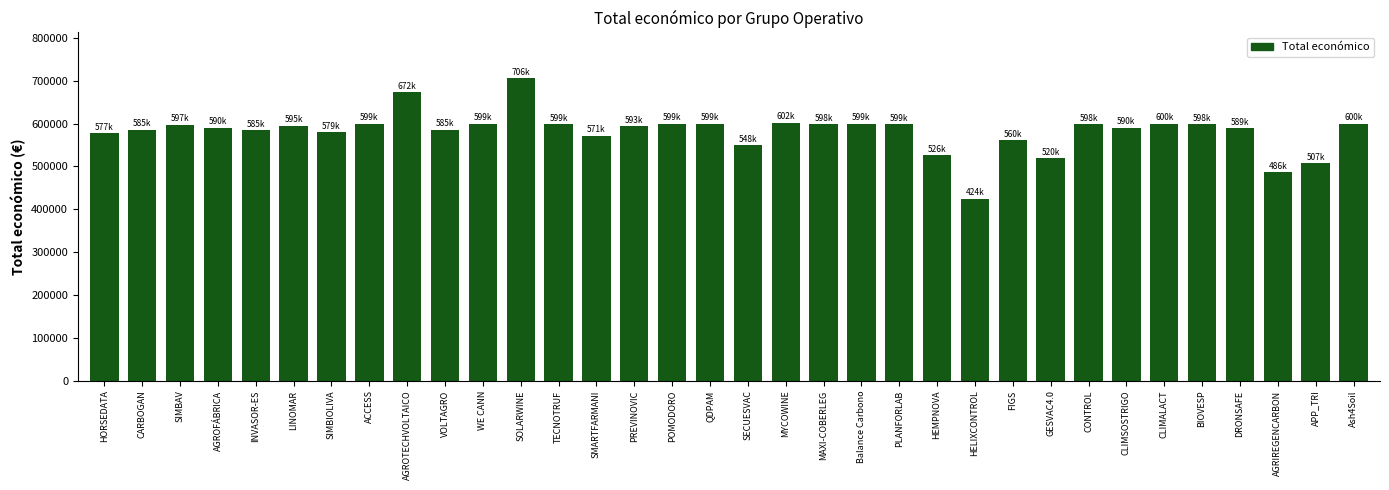

Is it true that the value at SECUESVAC is 548889?

True